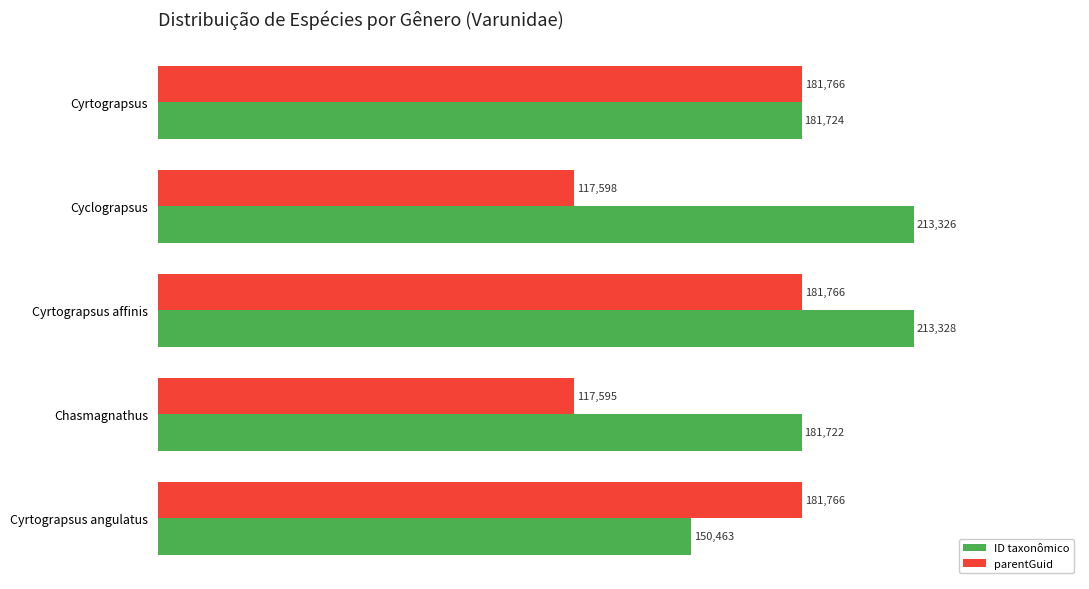

The parentGuid series shows 117595 at Chasmagnathus. True or false?

True